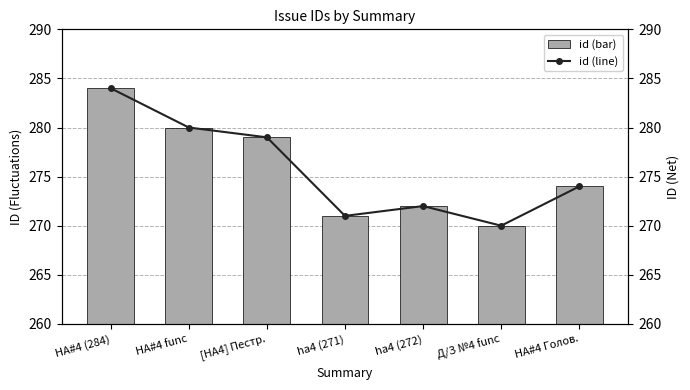

What is the label of the 7th bar from the left?

HA#4 Голов.